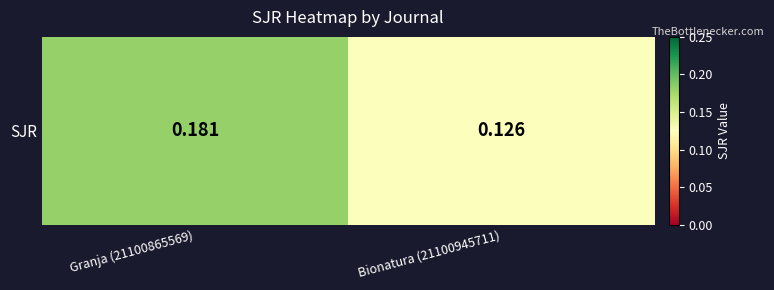

What is the change in value from Granja (21100865569) to Bionatura (21100945711)?

-0.1